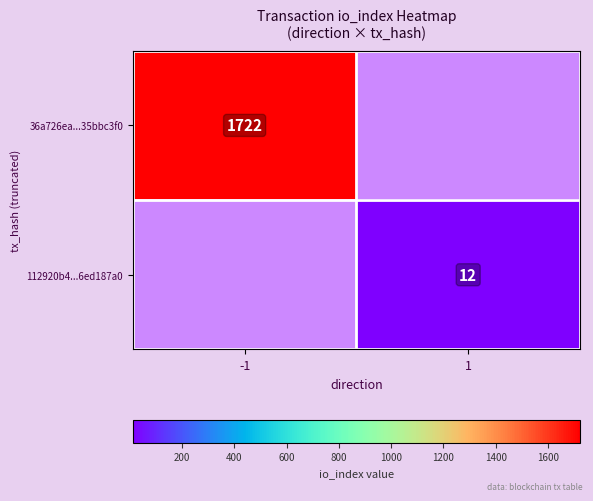

The value of 36a726ea...35bbc3f0 at -1 is 2345. True or false?

False